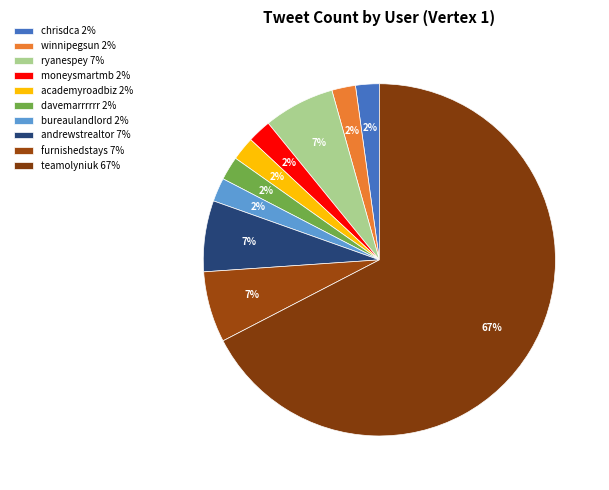

To the nearest percent, what is the average slice percentage?

10%